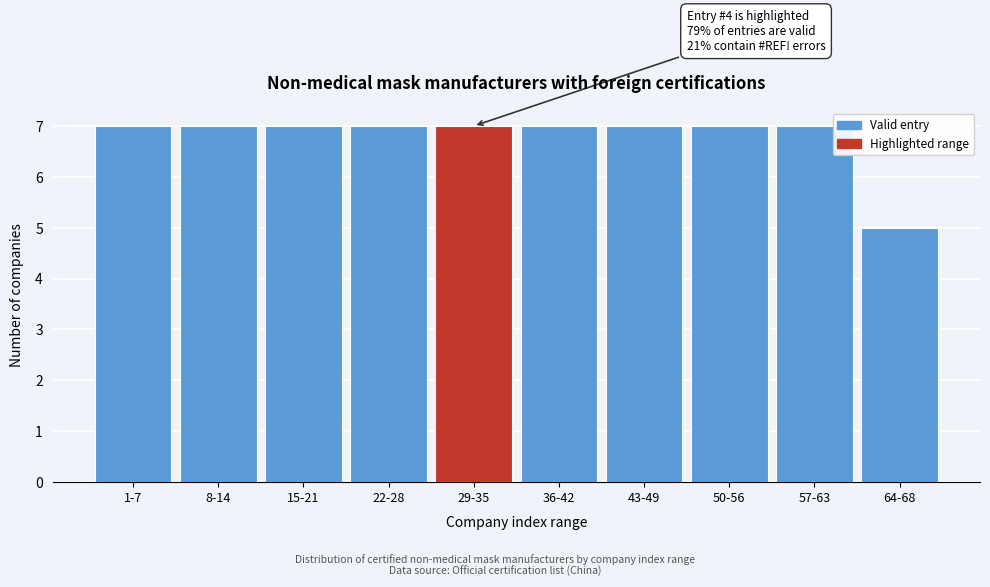

Reading left to right, list all the values displayed in this chart.

1-7=7	8-14=7	15-21=7	22-28=7	29-35=7	36-42=7	43-49=7	50-56=7	57-63=7	64-68=5